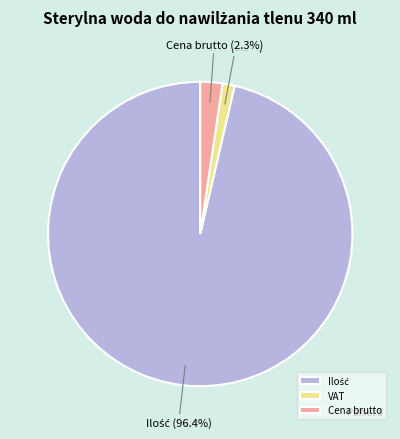

Between Cena brutto and VAT, which is larger?

Cena brutto